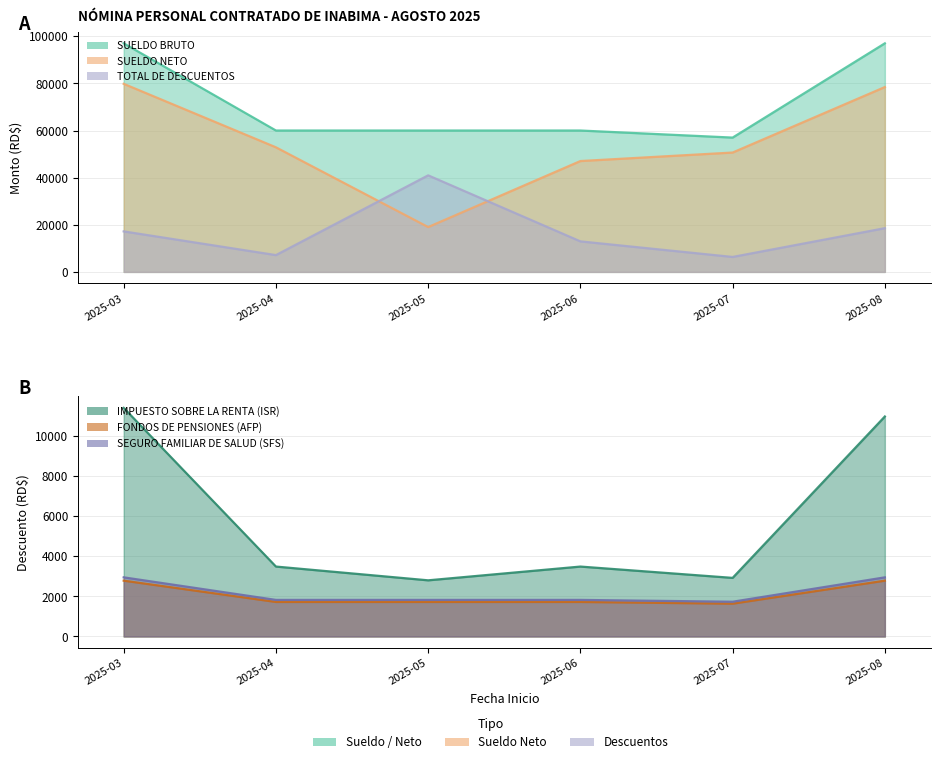

Is it true that IMPUESTO SOBRE LA RENTA (ISR) equals 4360.8 at 2025-05?

False